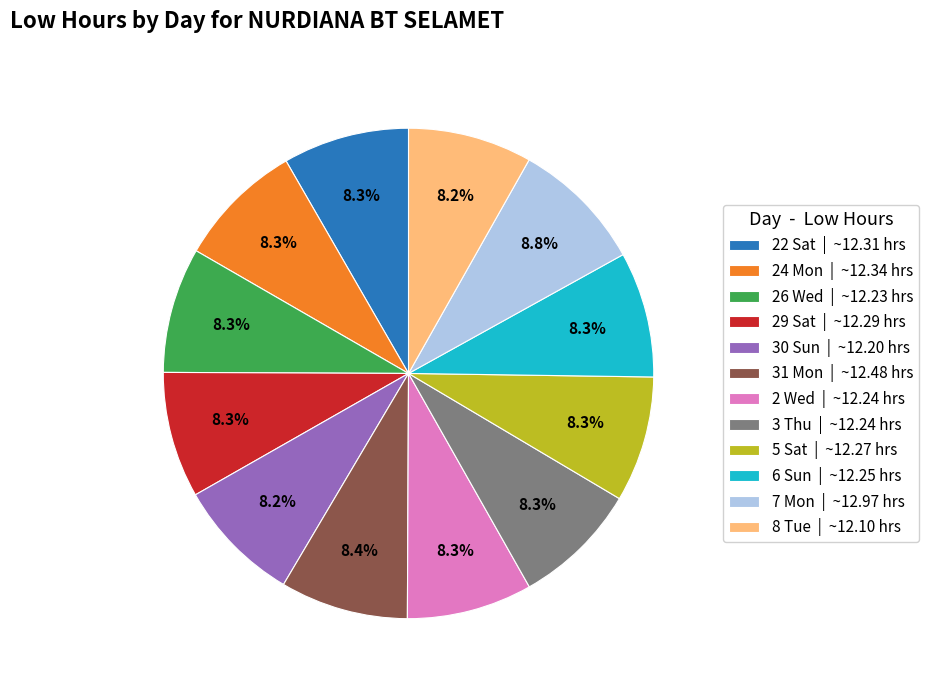

How many segments does this pie chart have?

12